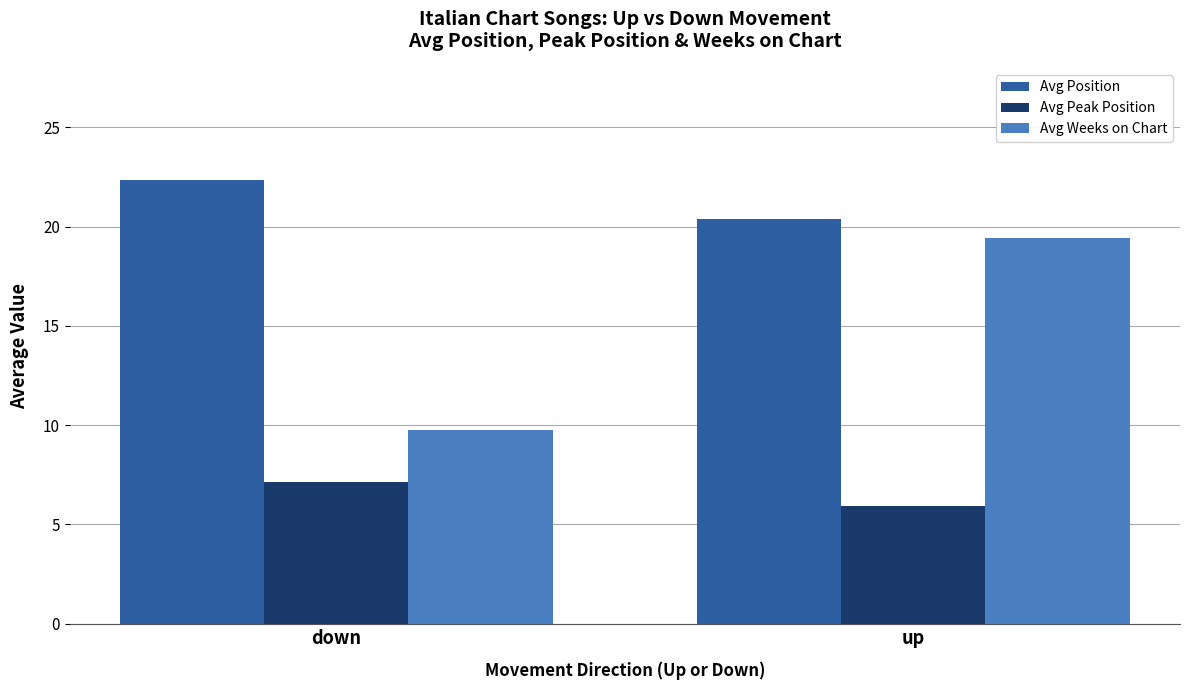

The Avg Peak Position series shows 7.1 at down. True or false?

True